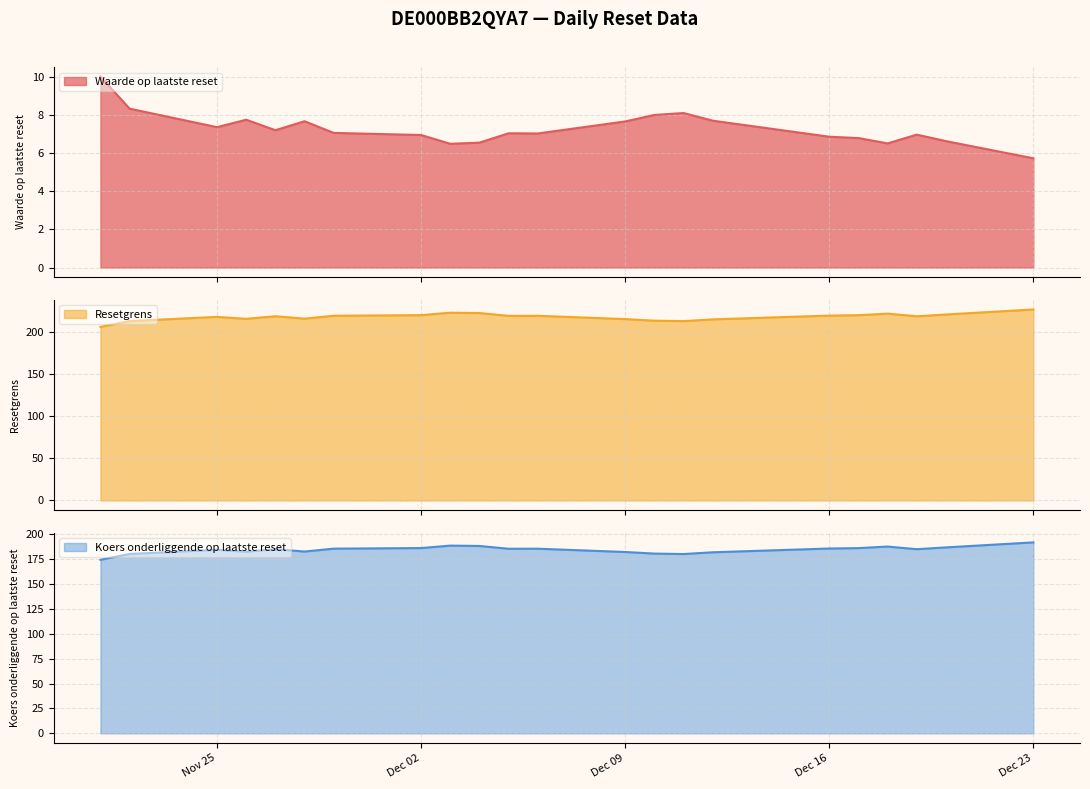

At which label does Resetgrens first exceed 218?

2024-11-27